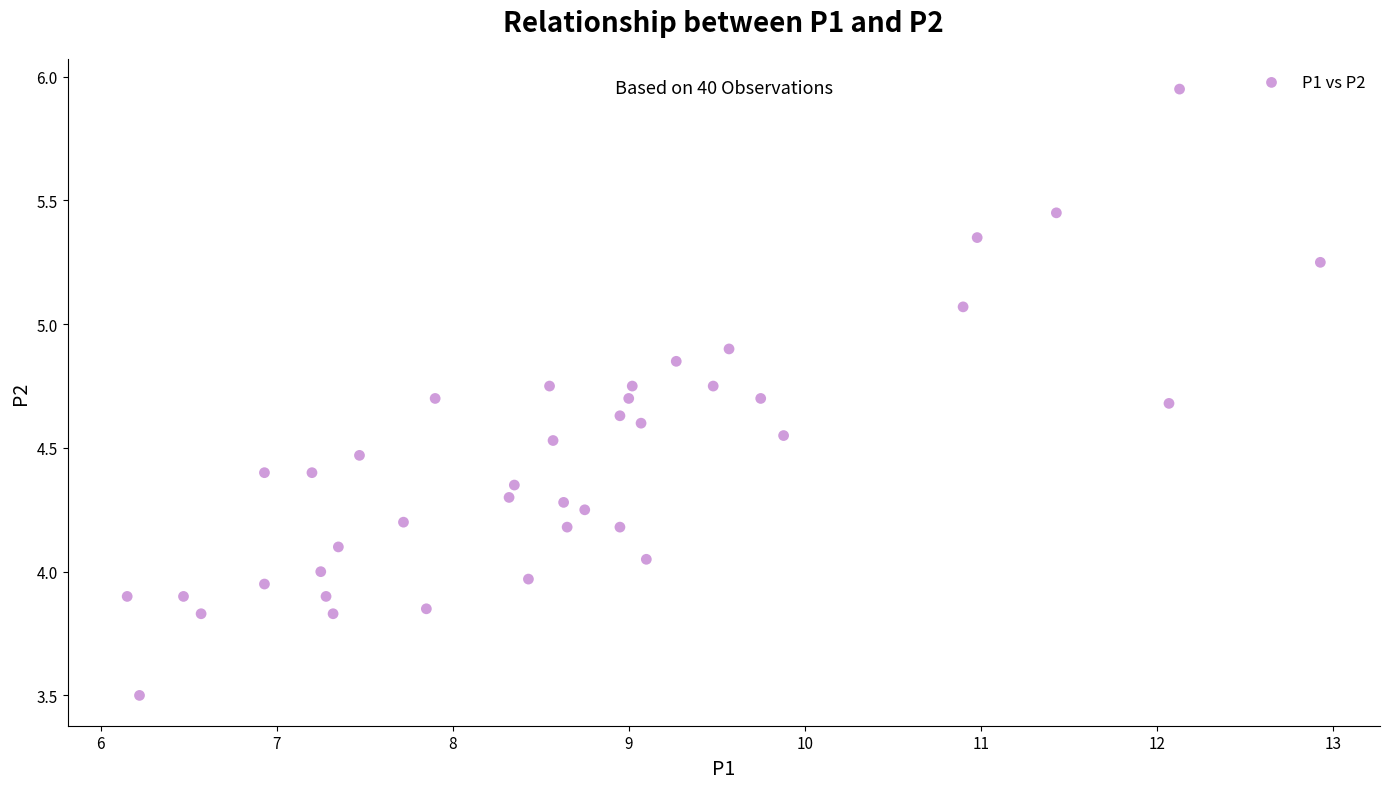

What is the range of X values (max minus min)?

6.8